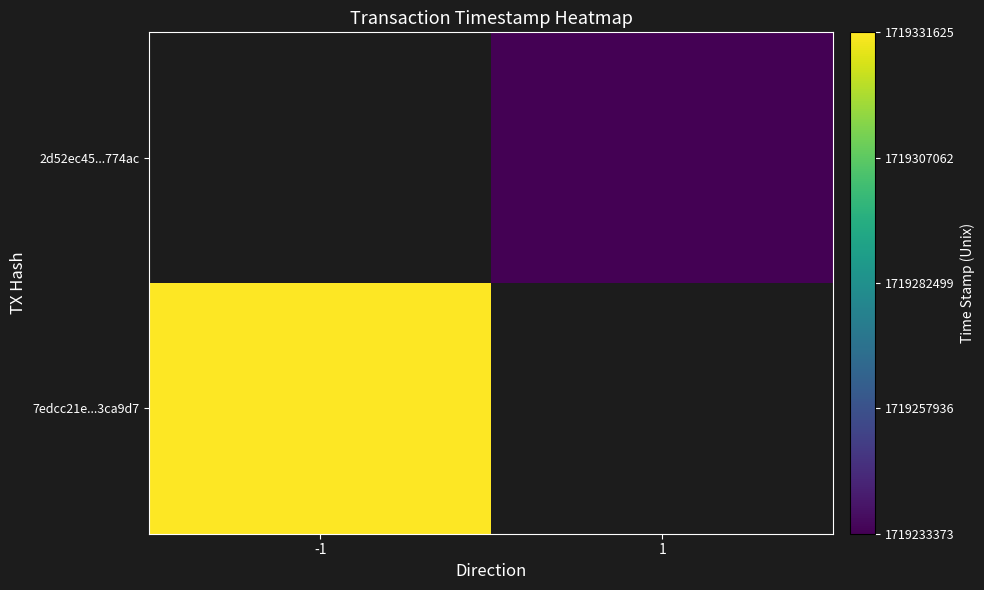

How many data points does each series have?

2